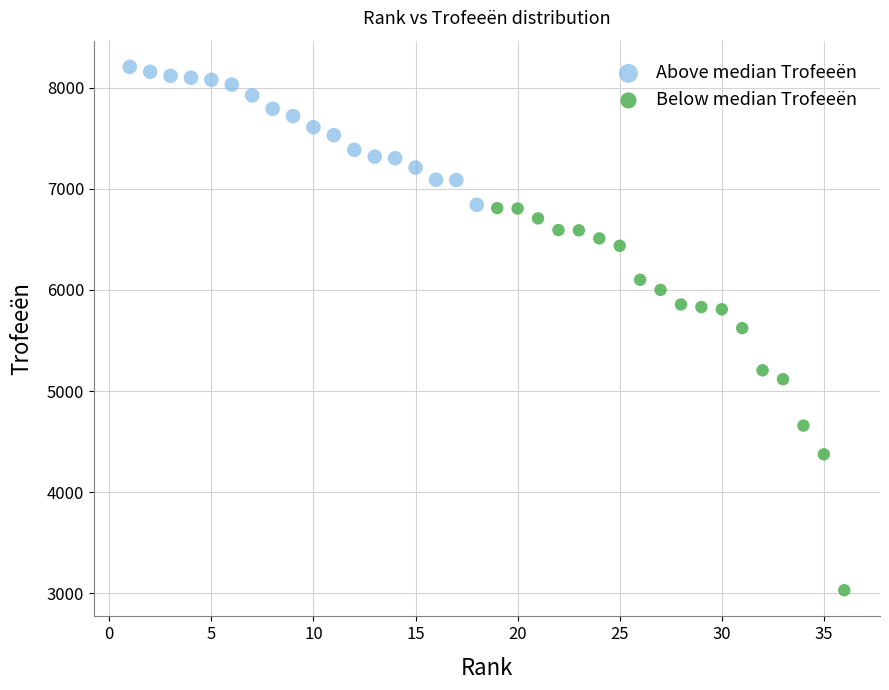

Which series has the largest Y range (max minus min)?

Below median Trofeeën